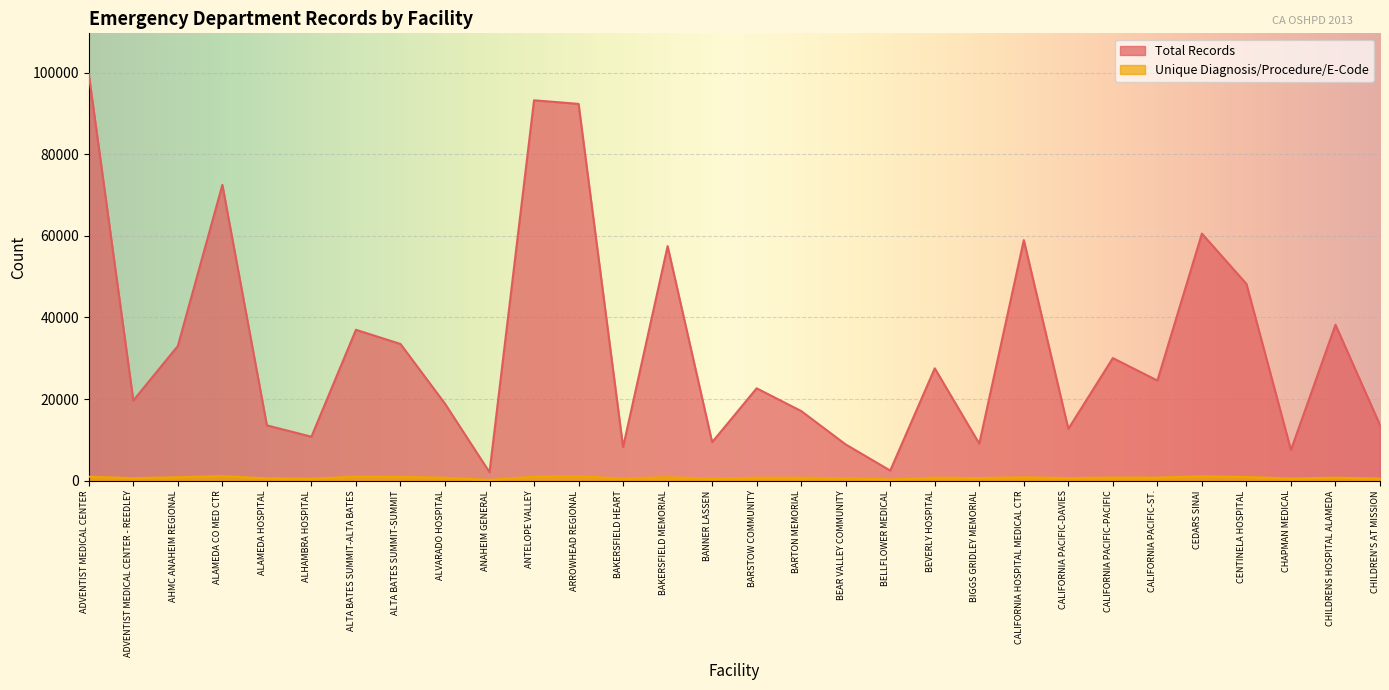

The Unique Diagnosis Procedure or E-Code series shows 502 at CHILDREN'S AT MISSION. True or false?

True